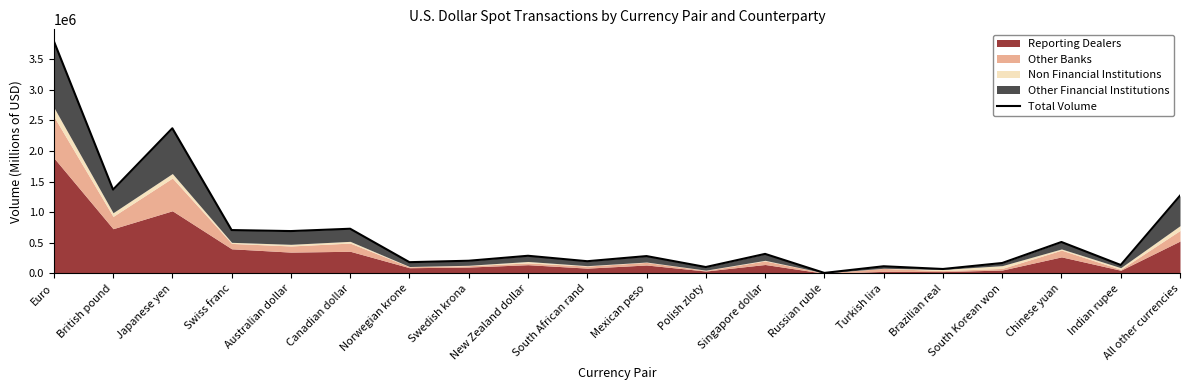

How many data points does each series have?

20